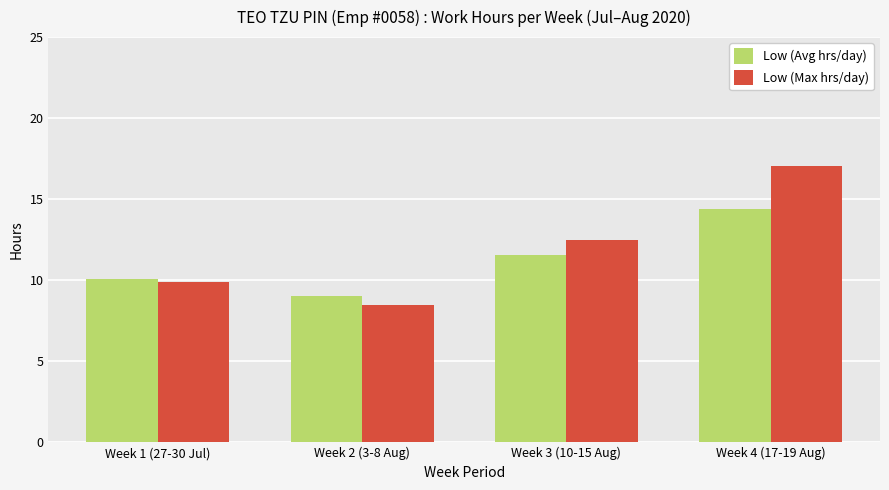

List the series in order of their overall mean, lowest first.

Low (Avg hrs/day), Low (Max hrs/day)